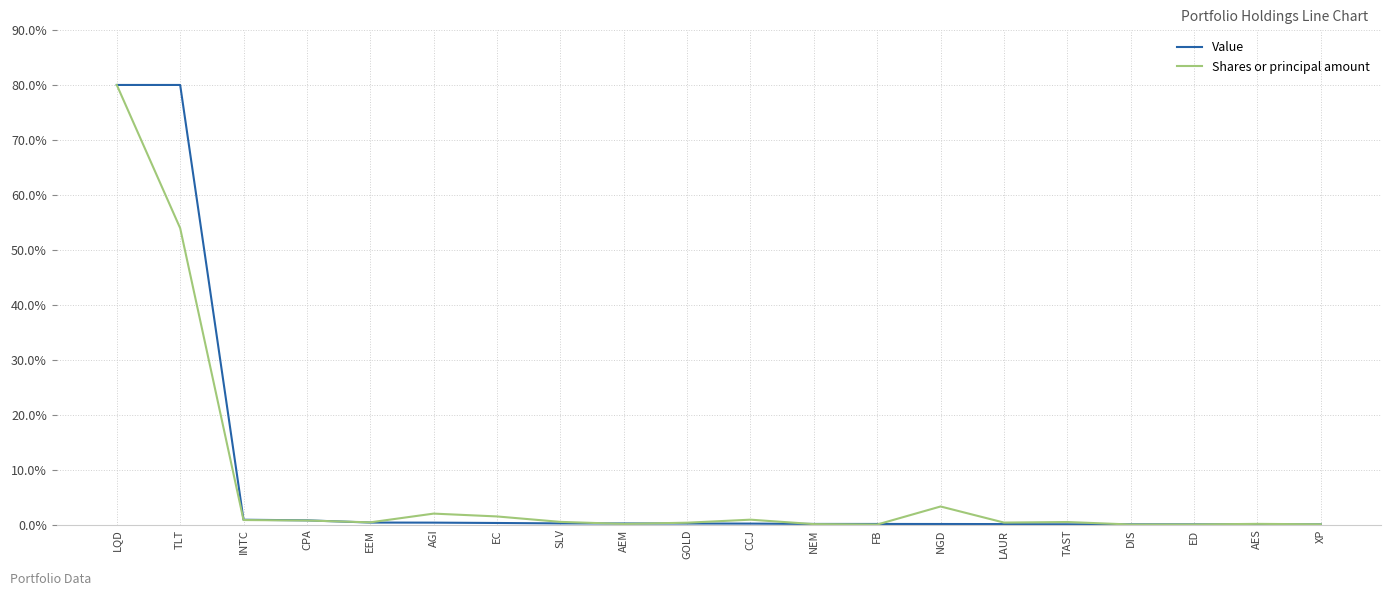

What is the maximum value shown in the chart?

80.0